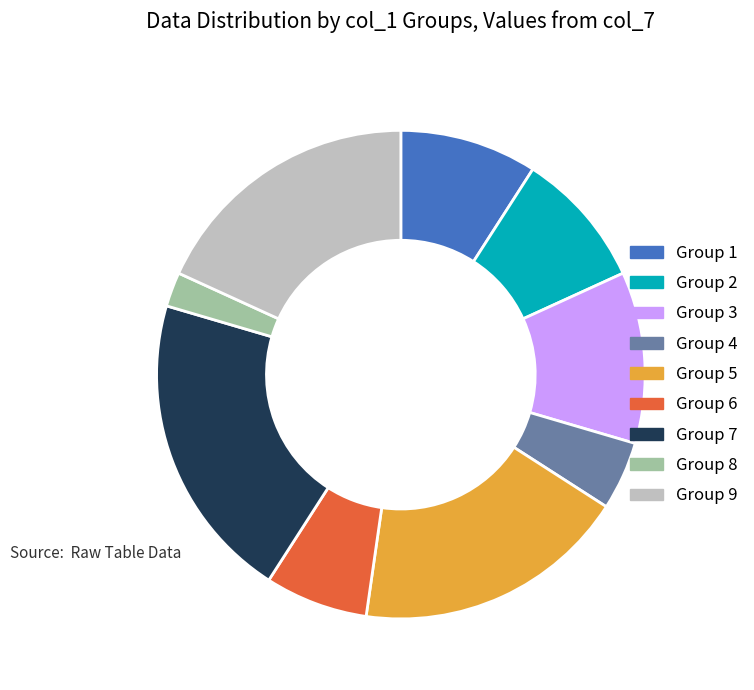

Is there any slice that represents more than half of the pie?

No